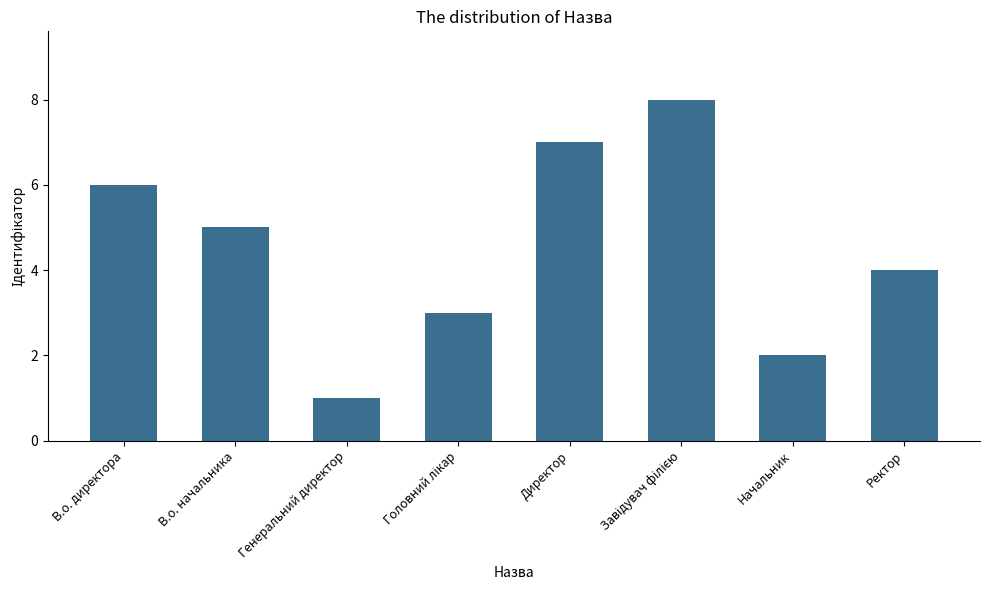

How many series are shown in this chart?

1